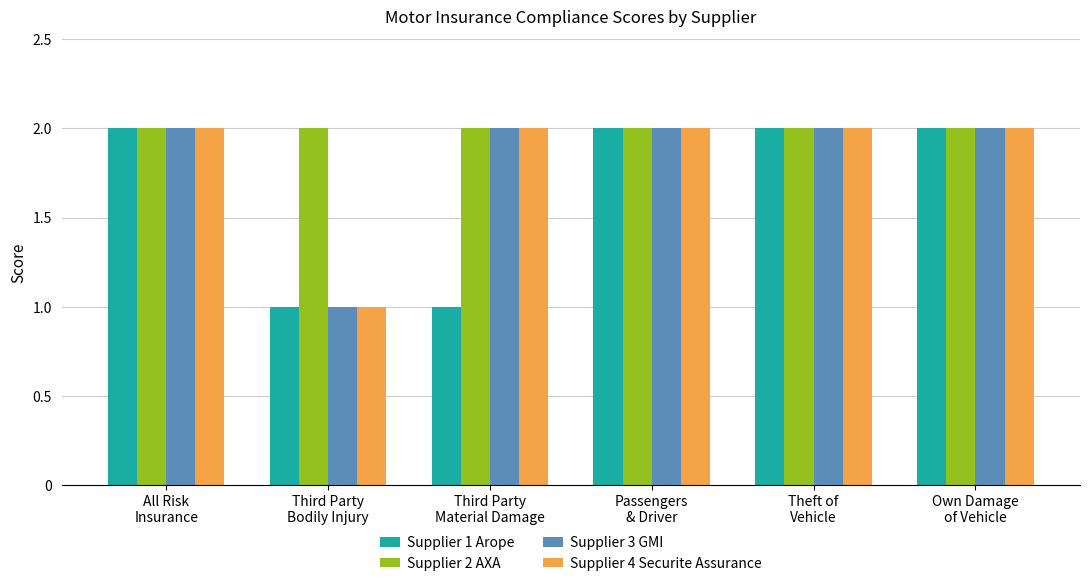

What is the sum of all Supplier 3 GMI values?

11